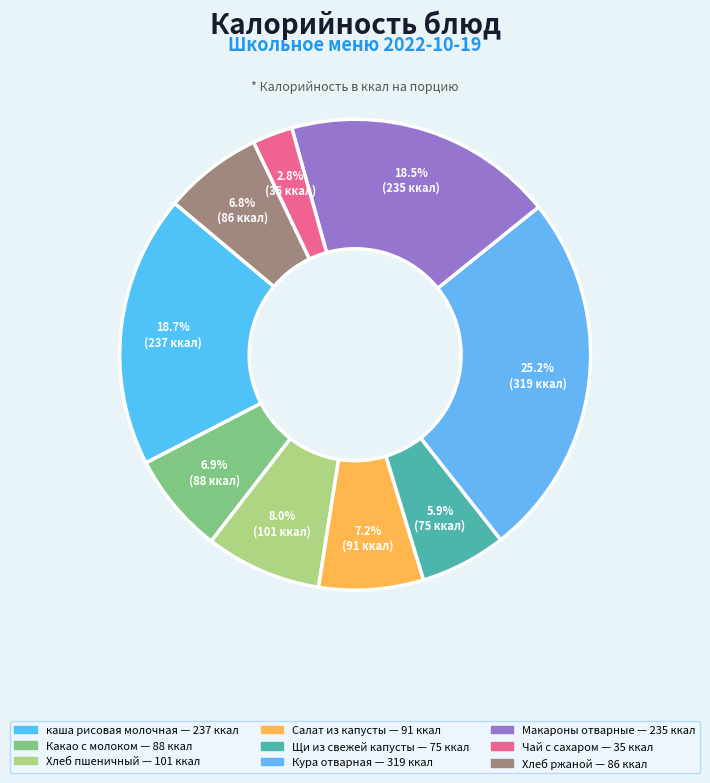

To the nearest percent, what is the difference between the Какао с молоком and Щи из свежей капусты slice percentages?

1%